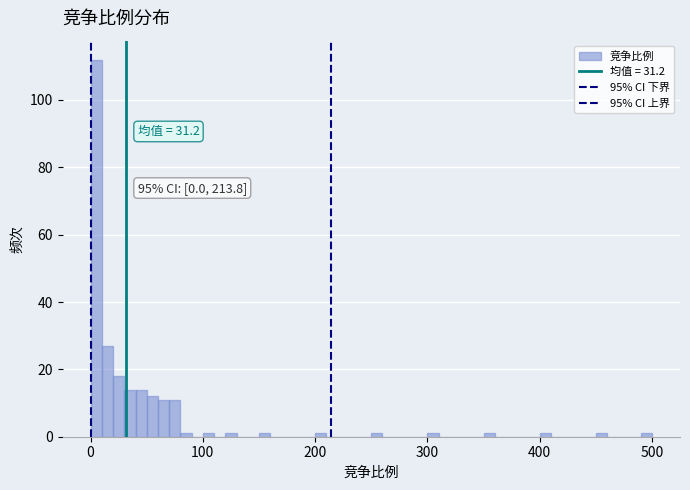

Read against the x-axis, roughly where is the centre of the tallest bar?

10